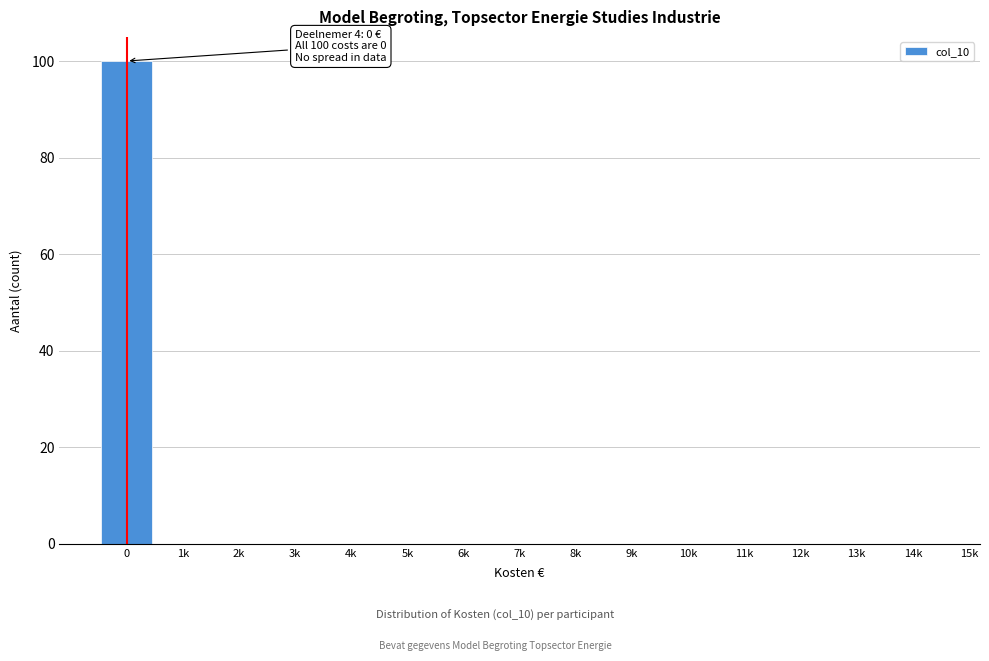

Reading left to right, extract all data points from this chart.

0=100	1k=0	2k=0	3k=0	4k=0	5k=0	6k=0	7k=0	8k=0	9k=0	10k=0	11k=0	12k=0	13k=0	14k=0